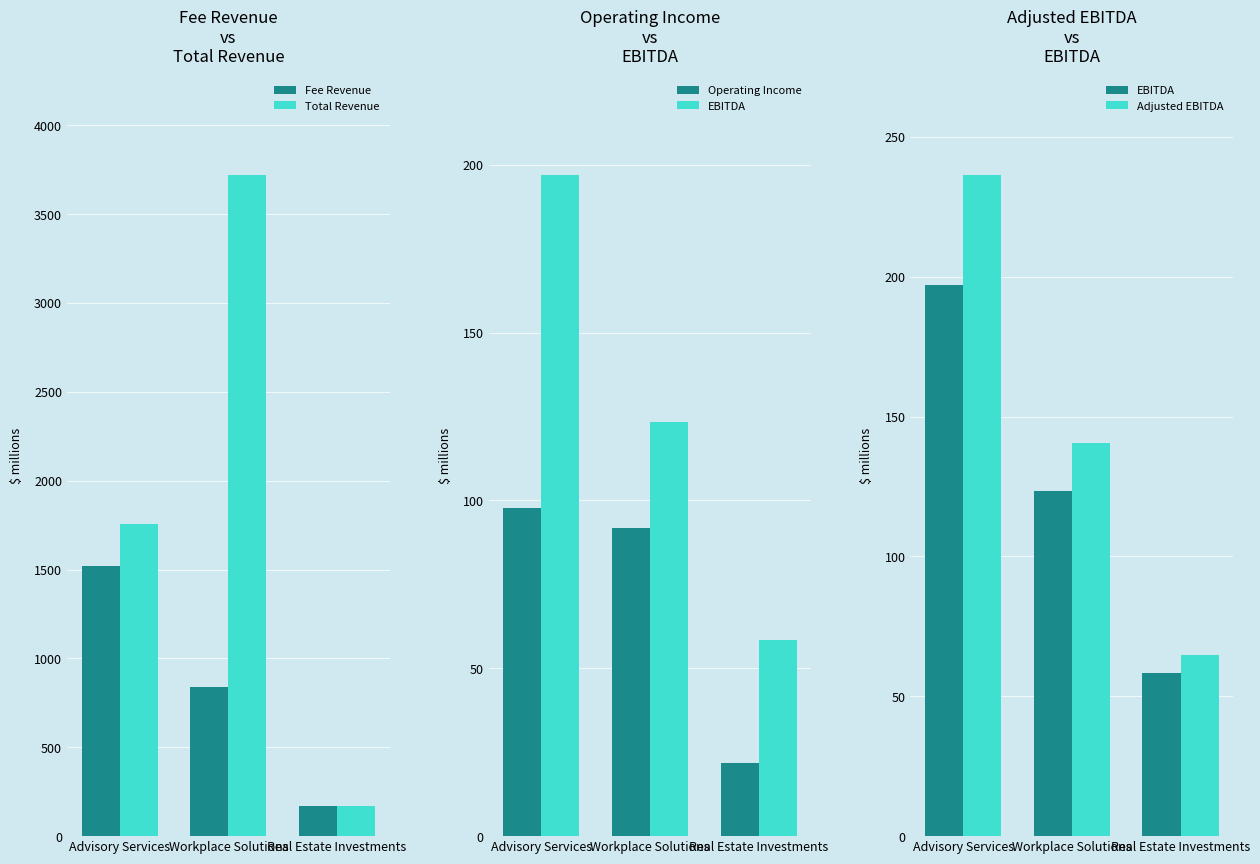

Rank the categories by Total Revenue value from highest to lowest.

Workplace Solutions, Advisory Services, Real Estate Investments